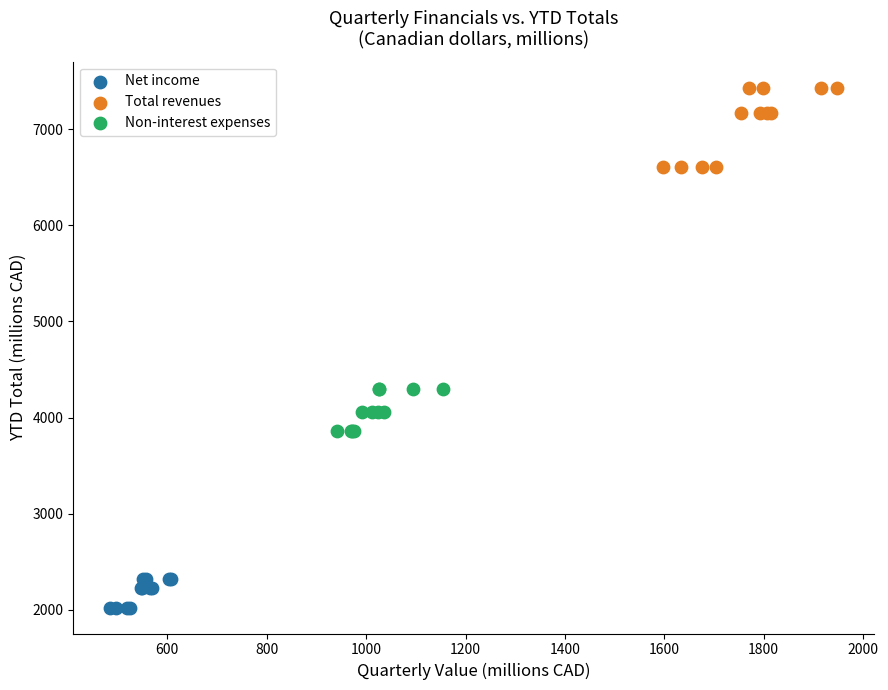

Which series contains the highest Y value?

Total revenues